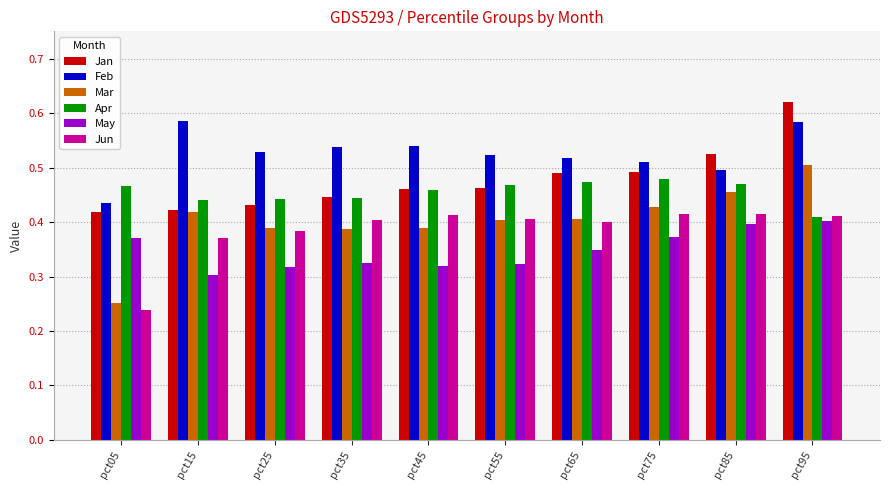

The value of Mar at pct65 is 0.4. True or false?

True